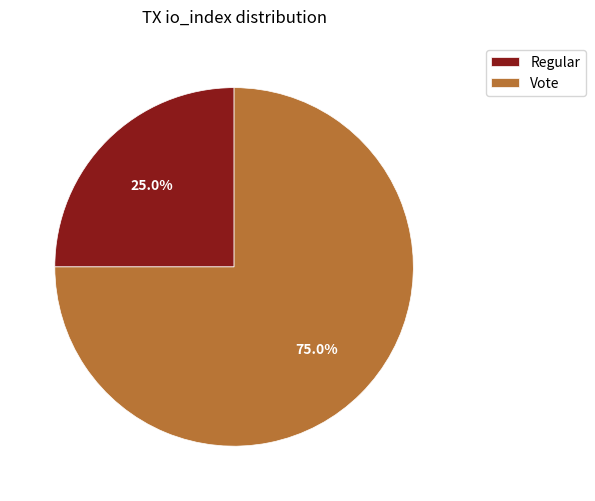

The Regular slice represents 17% of the pie. True or false?

False